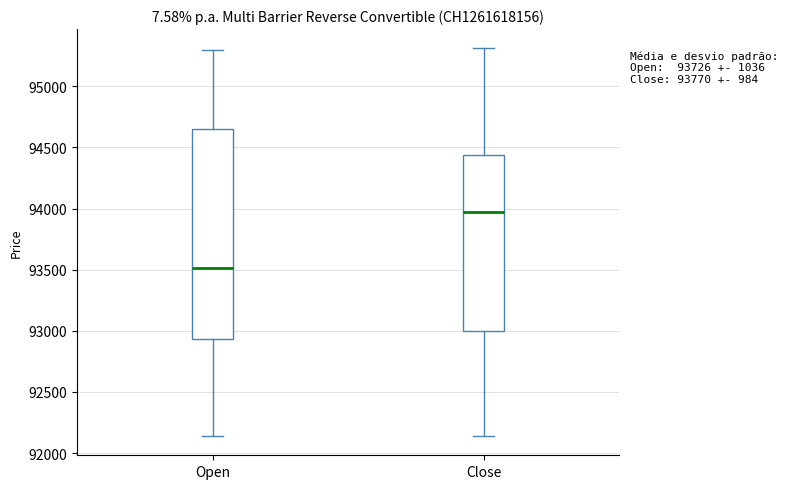

Reading left to right, read every box against the y-axis: the position of its median line, the range the box covers, and the ends of its whiskers. The values are not printed on the chart, so give them approximately, as read against the axis.

Open: median 93500, box 92950 to 94650, whiskers 92150 to 95300
Close: median 93950, box 93000 to 94450, whiskers 92150 to 95300